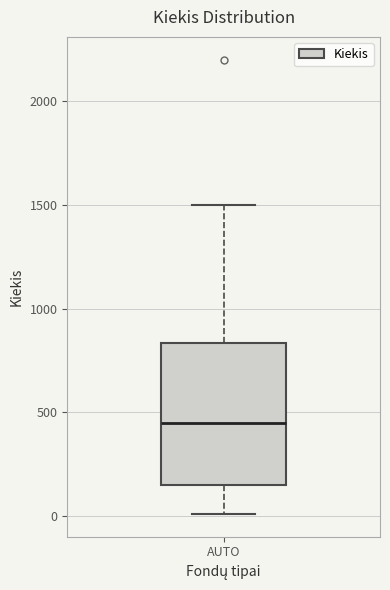

Transcribe this box plot: give where the median line is, the range the box spans, and where the two whiskers end, as read against the y-axis. The values are not printed on the chart, so give them approximately, as read against the axis.

median 450, box 150 to 850, whiskers 0 to 1500